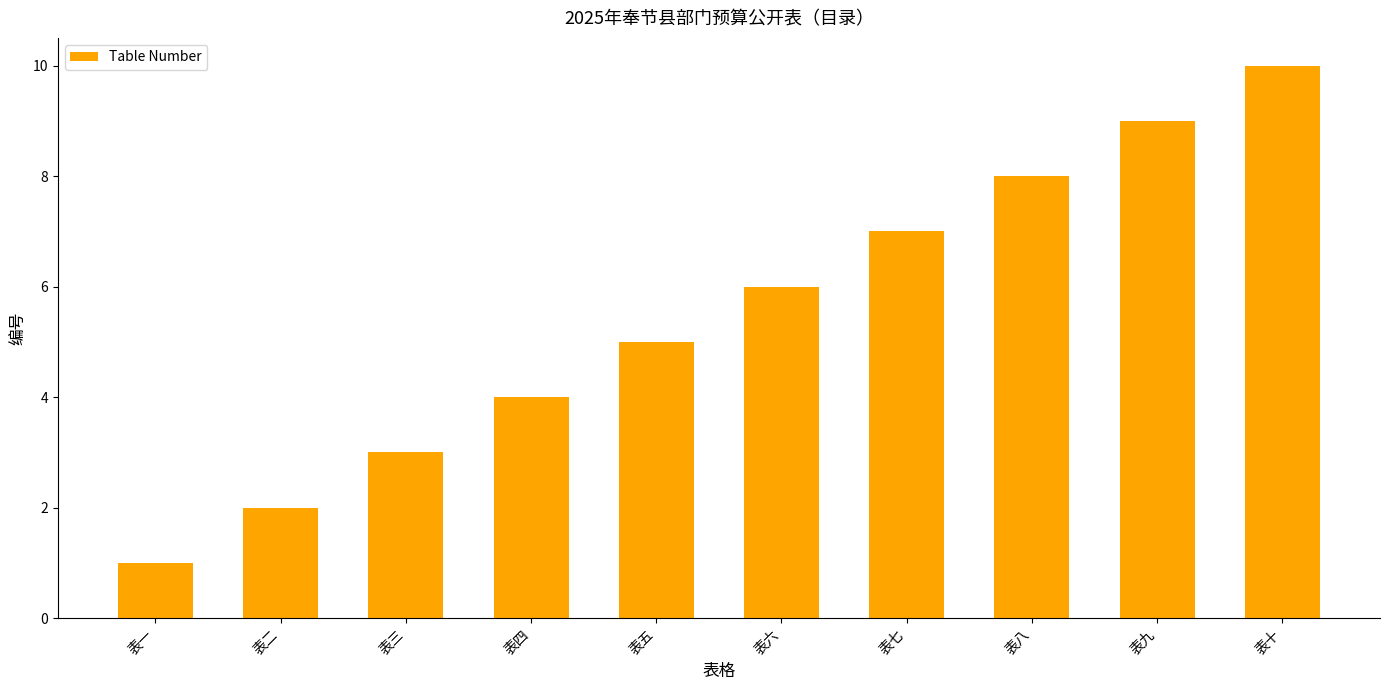

What value does the data have at 表五?

5